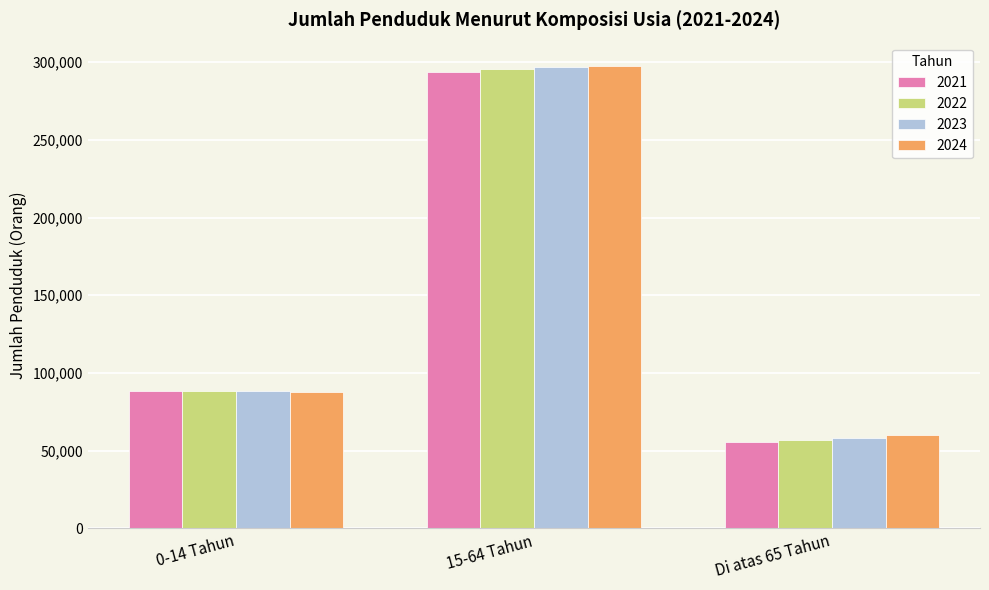

How many values in the 2024 series are below 87870?

1